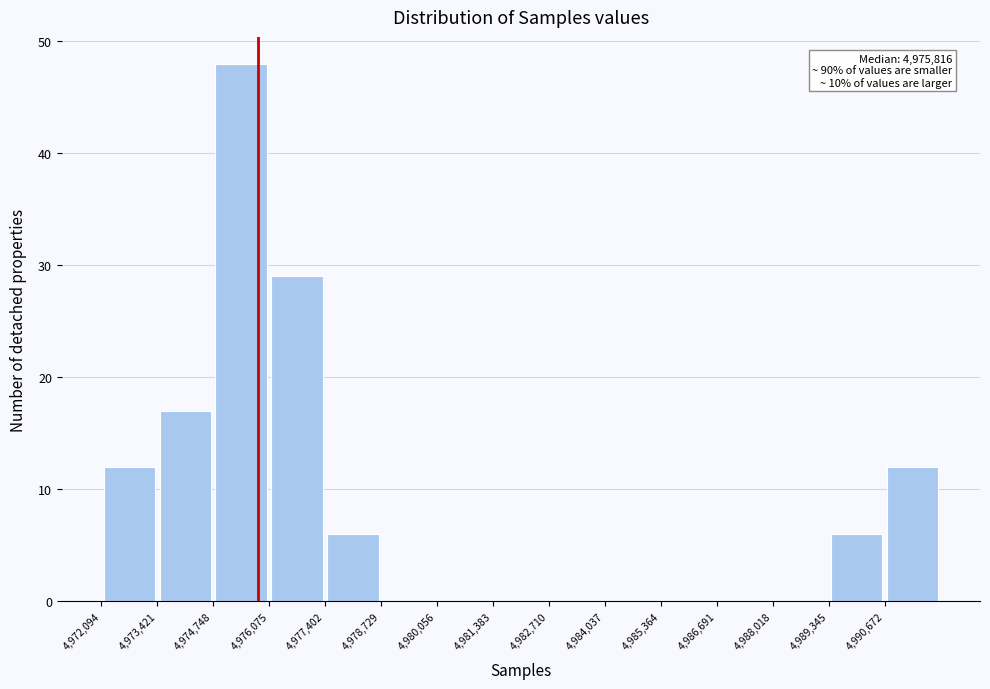

Over which range of the x-axis is the bar tallest?

4974800 to 4976000